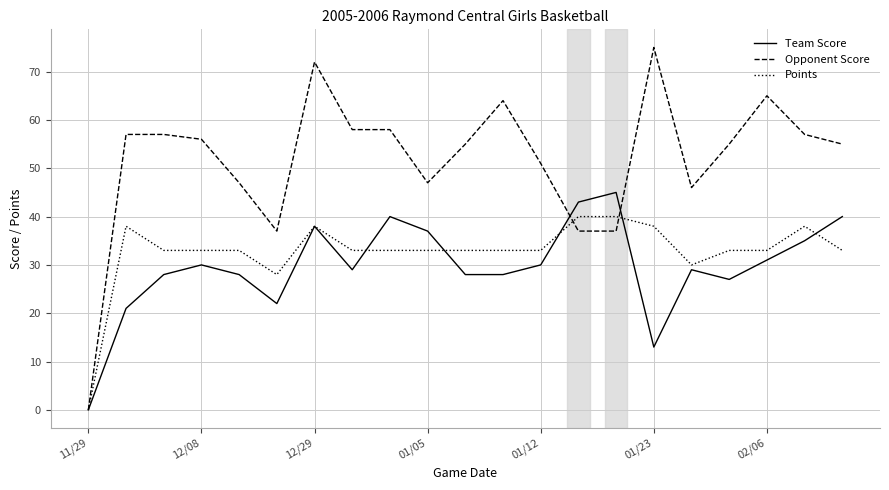

List the series in order of their peak value, highest first.

Opponent Score, Team Score, Points